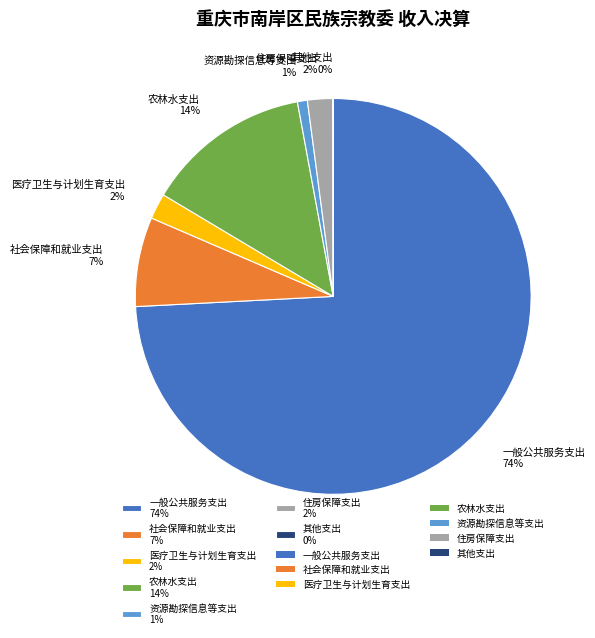

The 农林水支出 slice represents 6% of the pie. True or false?

False